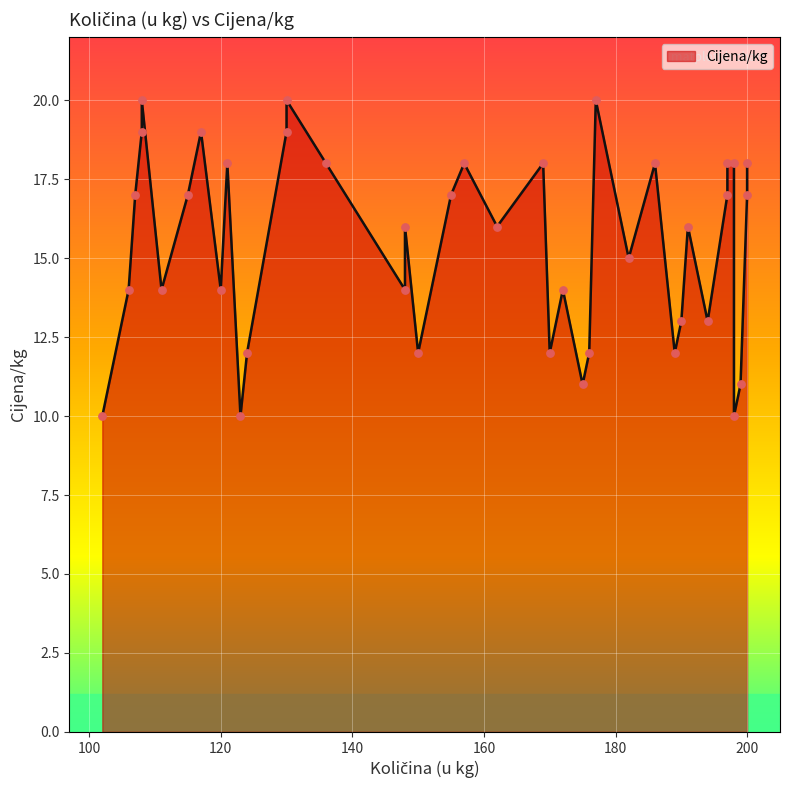

Approximately how many times larger is the value at 172 compared to 107?

0.8